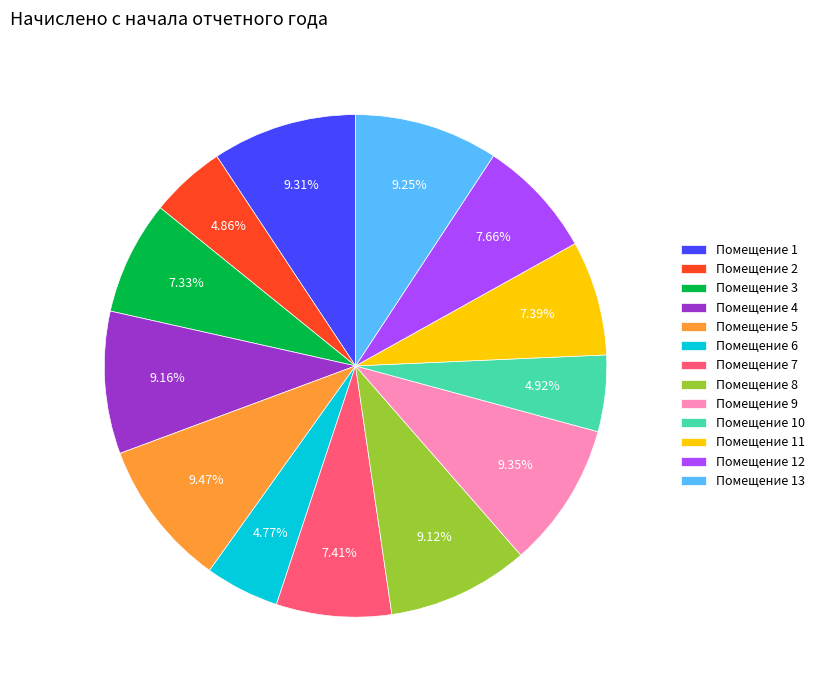

Is Помещение 6 the majority of the pie?

No